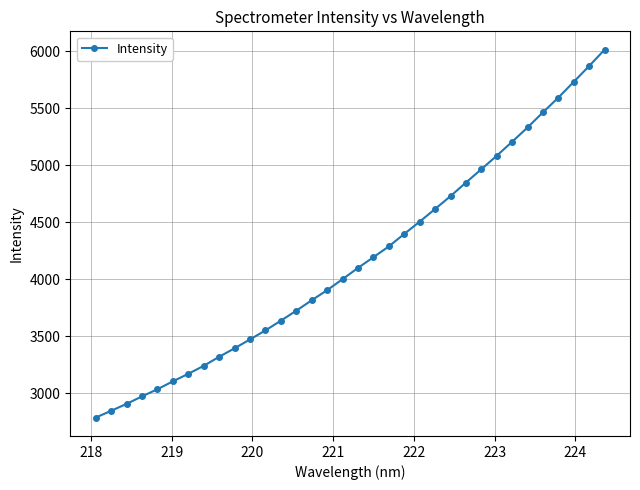

What is the value of the 25th point from the left?

4847.6